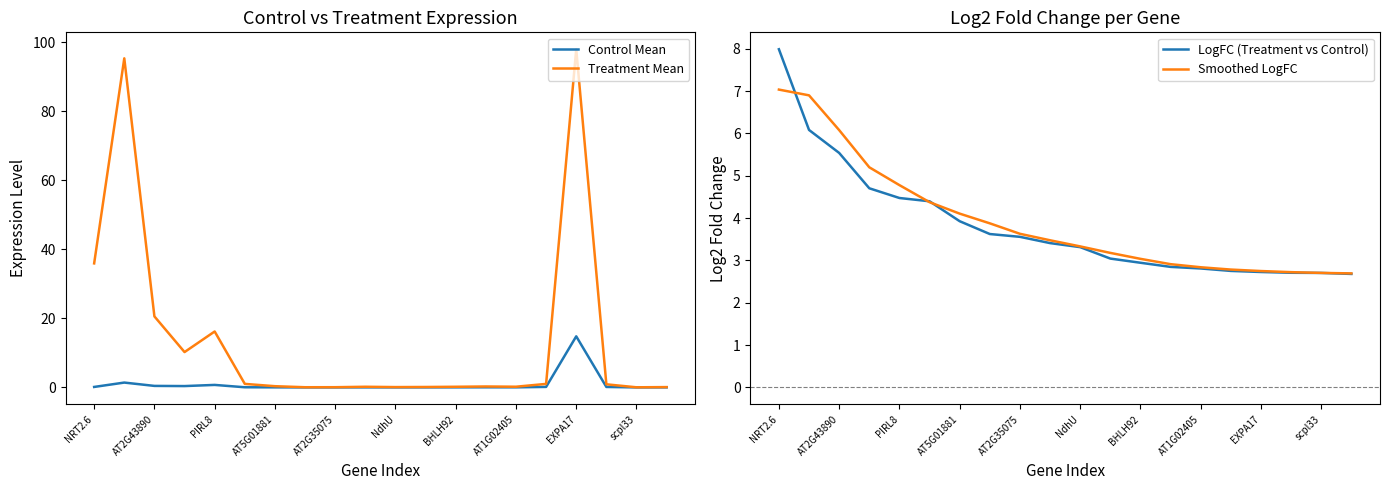

Is it true that Control Mean equals 0.0 at BHLH92?

True